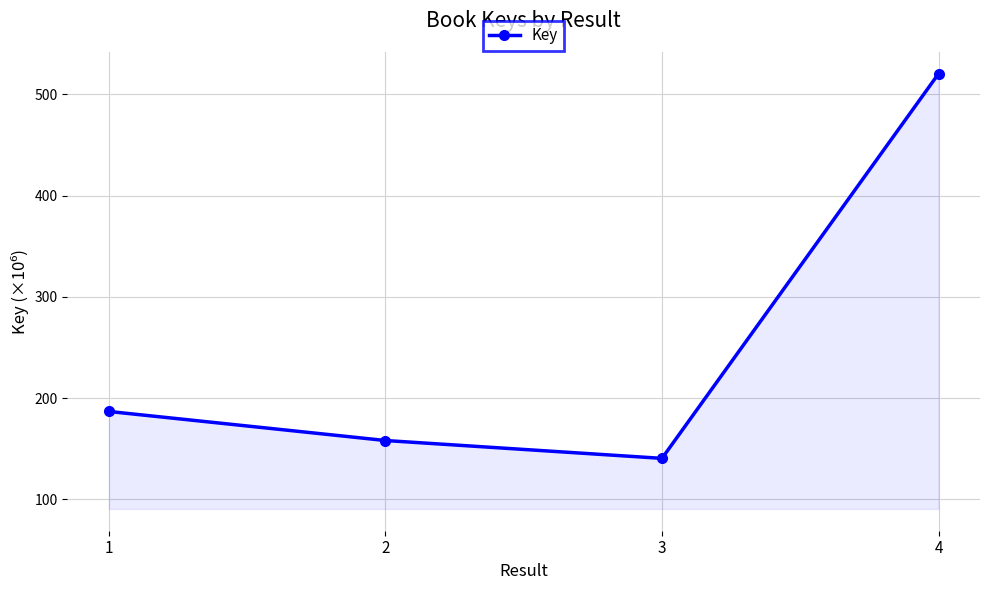

How many data points are above 186?

2